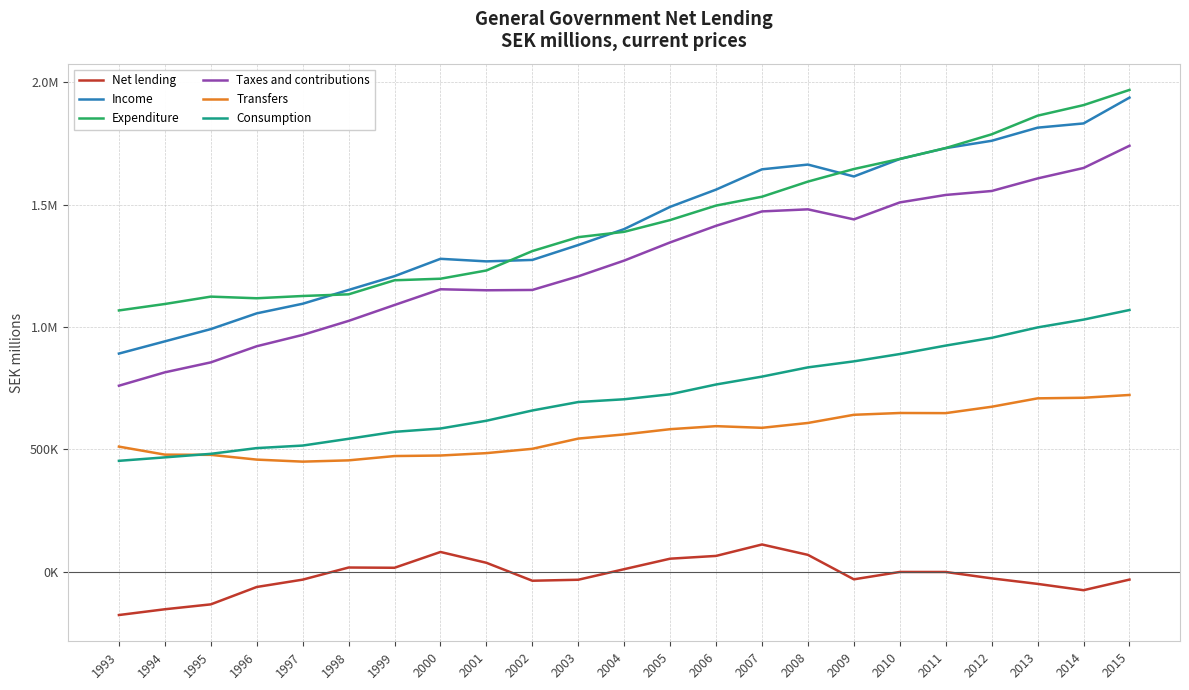

Is this an area chart (filled region under the line)?

No